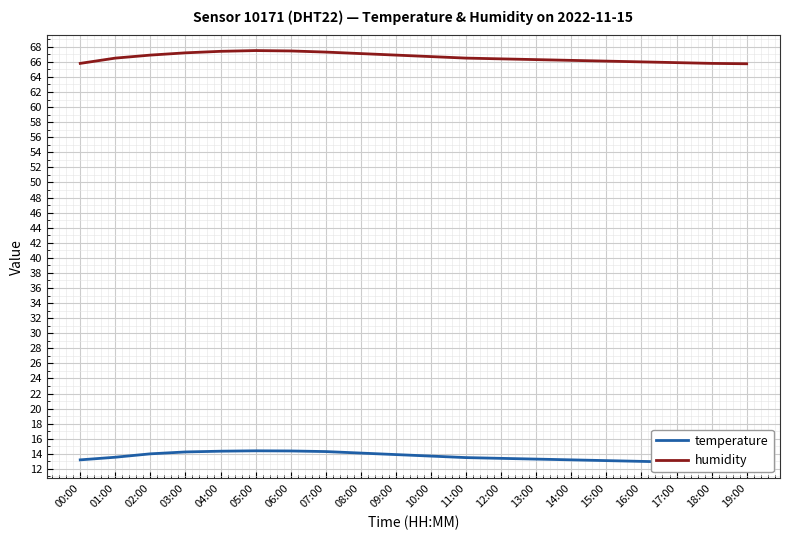

What is the spread (max minus min) of values at 08:00?

53.0